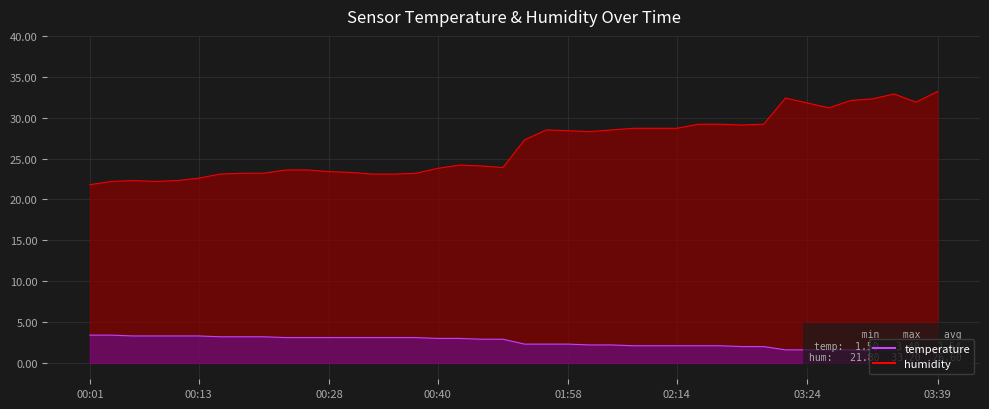

Reading right to left, list all the values displayed in this chart.

humidity: 33.2	31.9	32.9	32.3	32.1	31.2	31.8	32.4	29.2	29.1	29.2	29.2	28.7	28.7	28.7	28.5	28.3	28.4	28.5	27.3	23.9	24.1	24.2	23.8	23.2	23.1	23.1	23.3	23.4	23.6	23.6	23.2	23.2	23.1	22.6	22.3	22.2	22.3	22.2	21.8
temperature: 1.5	1.6	1.5	1.5	1.6	1.6	1.6	1.6	2.0	2.0	2.1	2.1	2.1	2.1	2.1	2.2	2.2	2.3	2.3	2.3	2.9	2.9	3.0	3.0	3.1	3.1	3.1	3.1	3.1	3.1	3.1	3.2	3.2	3.2	3.3	3.3	3.3	3.3	3.4	3.4